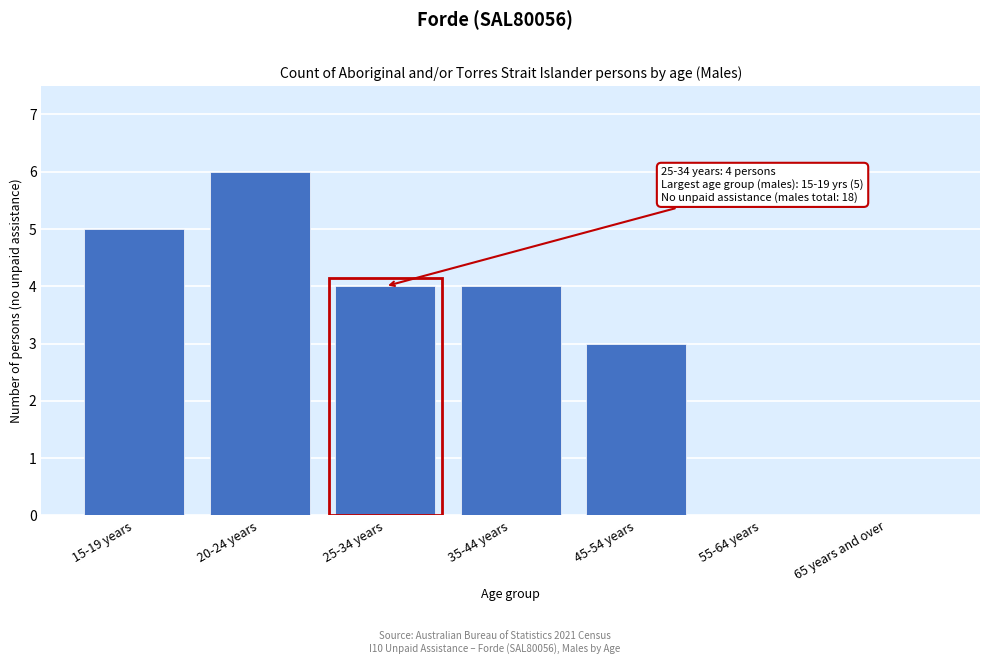

Reading left to right, transcribe all the data shown in this chart.

15-19 years=5	20-24 years=6	25-34 years=4	35-44 years=4	45-54 years=3	55-64 years=0	65 years and over=0